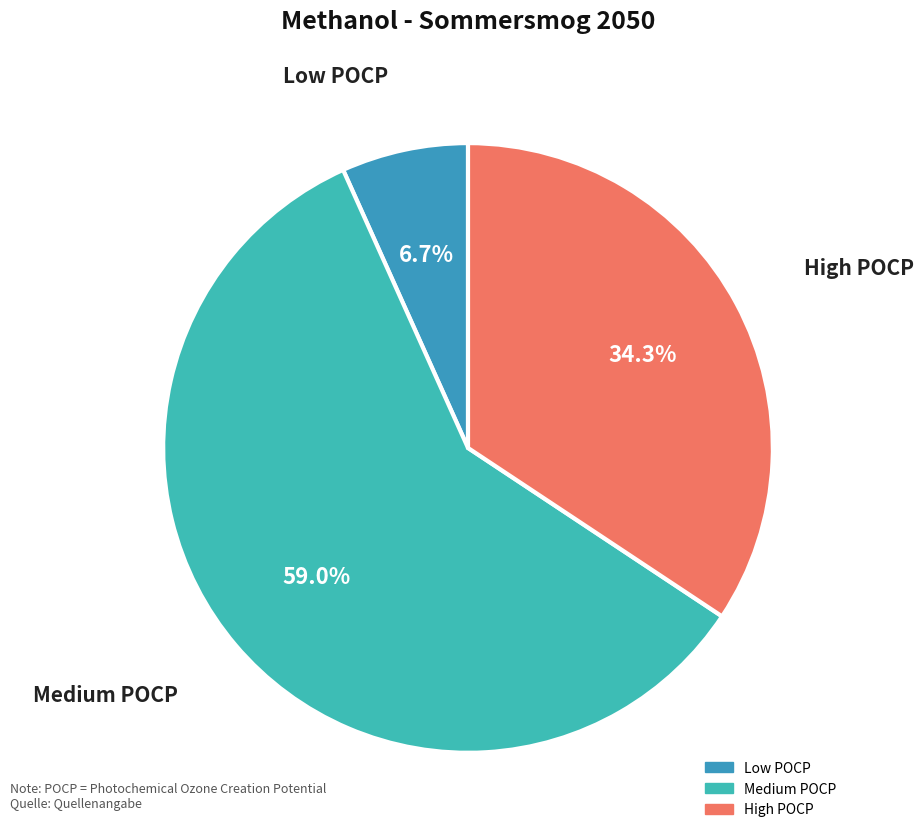

How many slices are in this pie chart?

3